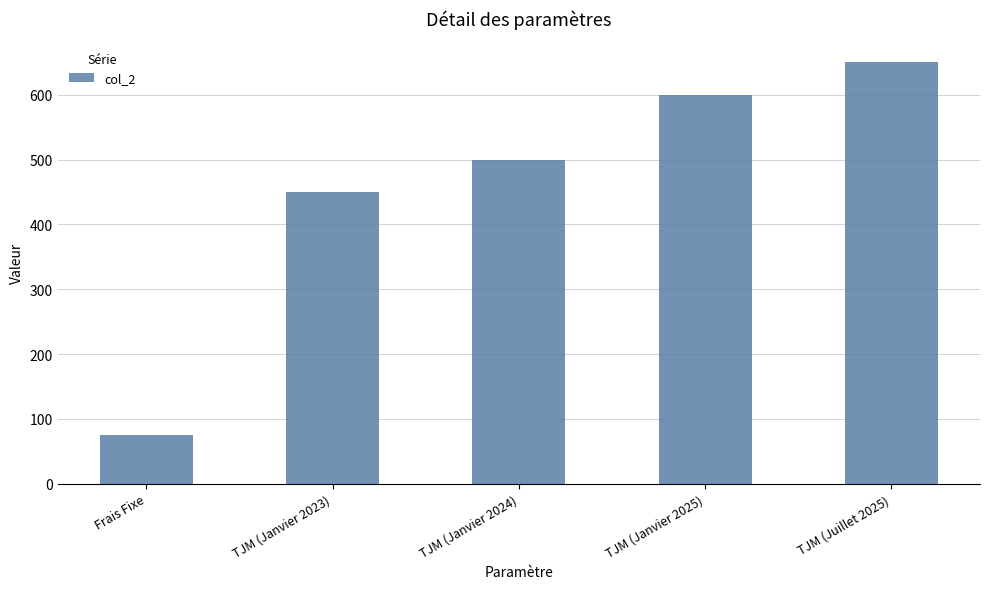

What position from the left is Frais Fixe?

1